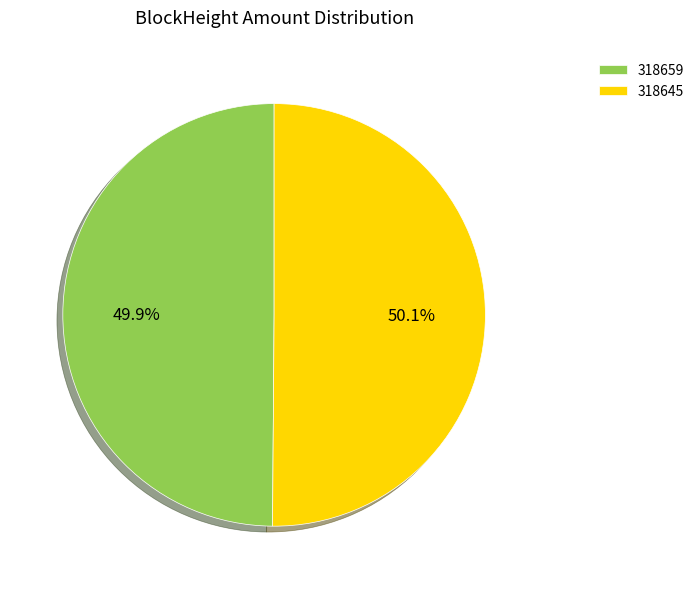

To the nearest percent, what is the average slice percentage?

50%